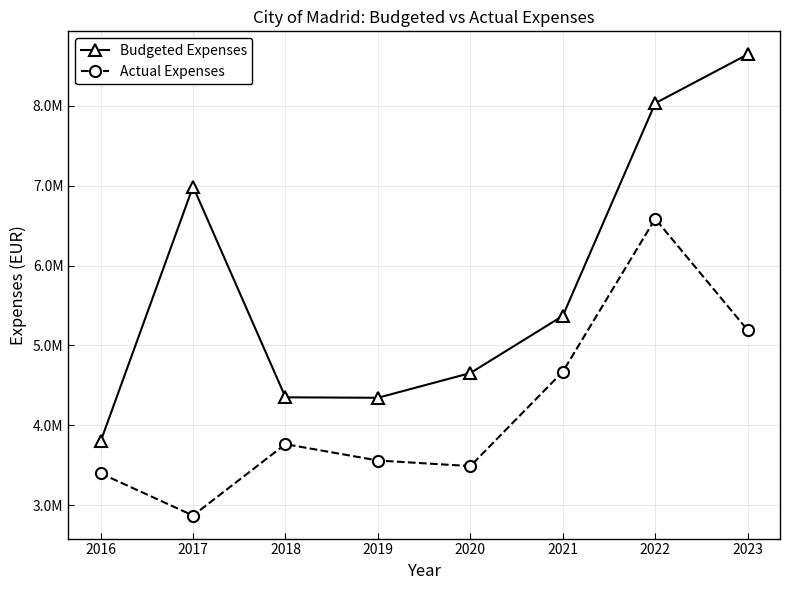

At 2023, list the series in order from largest to smallest.

Budgeted Expenses, Actual Expenses